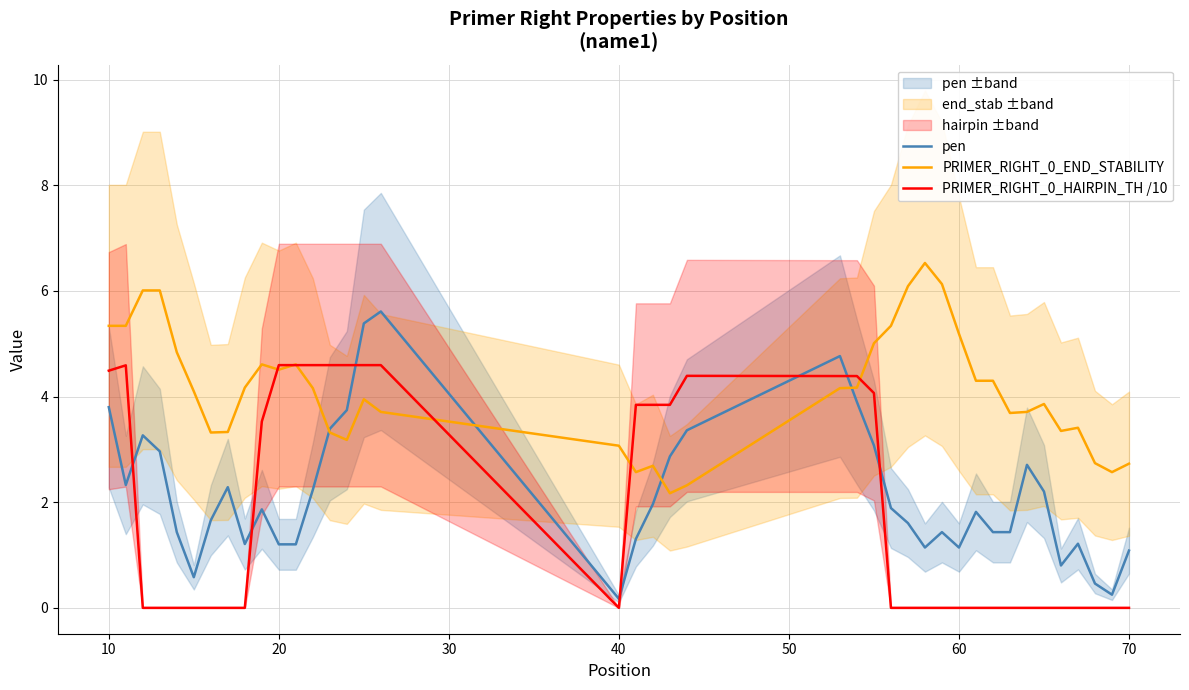

What is the highest value of the PRIMER_RIGHT_0_HAIRPIN_TH /10 series?

4.6